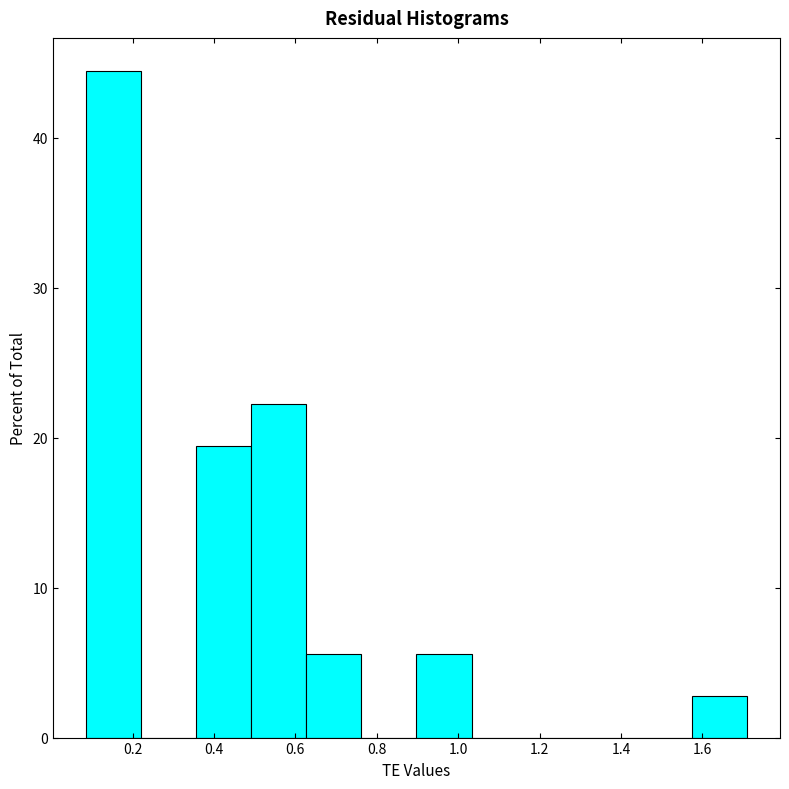

Reading left to right, list every bar in this chart as the range it spans on the x-axis followed by its height. Neither the bar edges nor the heights are printed on the chart, so give them approximately, as read against the axes.

0.08 to 0.22: 44
0.22 to 0.36: 0
0.36 to 0.50: 19
0.50 to 0.62: 22
0.62 to 0.76: 6
0.76 to 0.90: 0
0.90 to 1.04: 6
1.04 to 1.16: 0
1.16 to 1.30: 0
1.30 to 1.44: 0
1.44 to 1.58: 0
1.58 to 1.70: 3